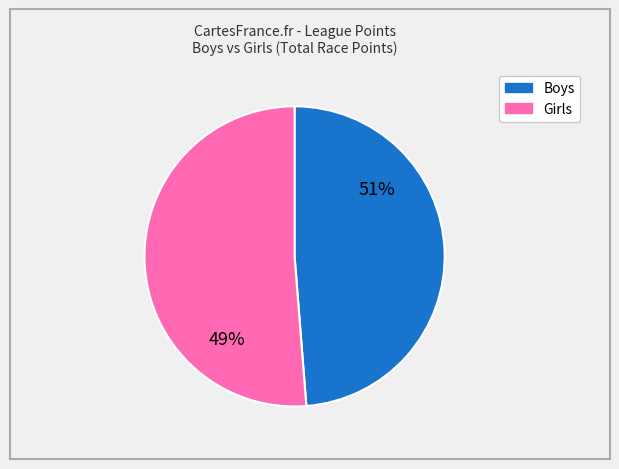

Rank the series by their maximum value, from lowest to highest.

Boys, Girls